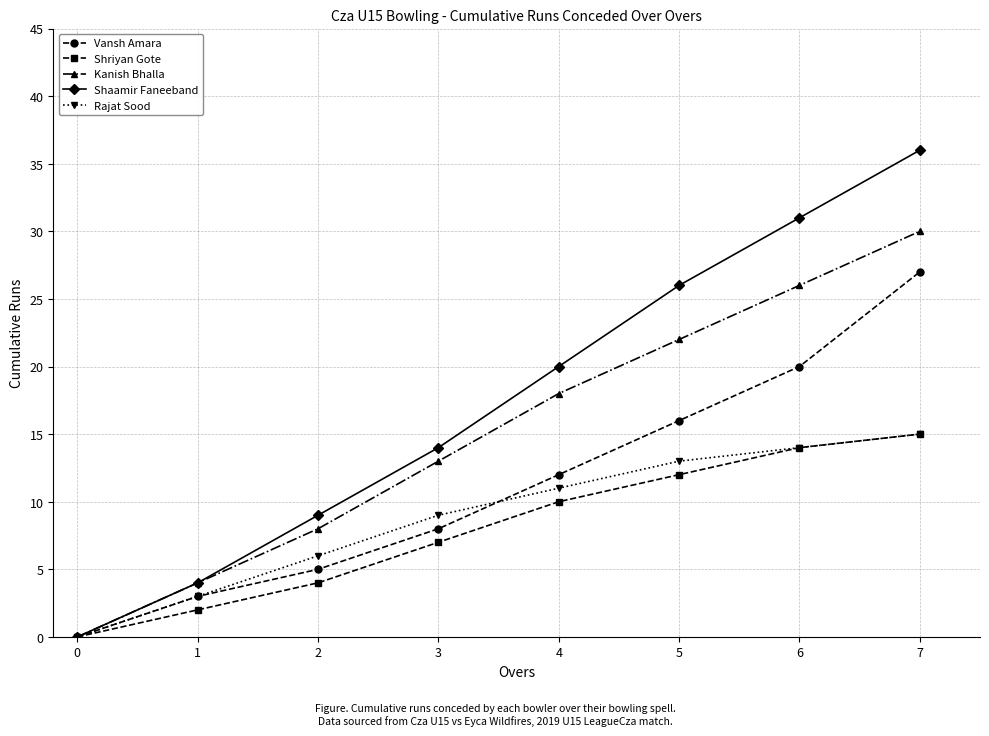

Reading left to right, transcribe all the data shown in this chart.

Vansh Amara: 0	3	5	8	12	16	20	27
Shriyan Gote: 0	2	4	7	10	12	14	15
Kanish Bhalla: 0	4	8	13	18	22	26	30
Shaamir Faneeband: 0	4	9	14	20	26	31	36
Rajat Sood: 0	3	6	9	11	13	14	15